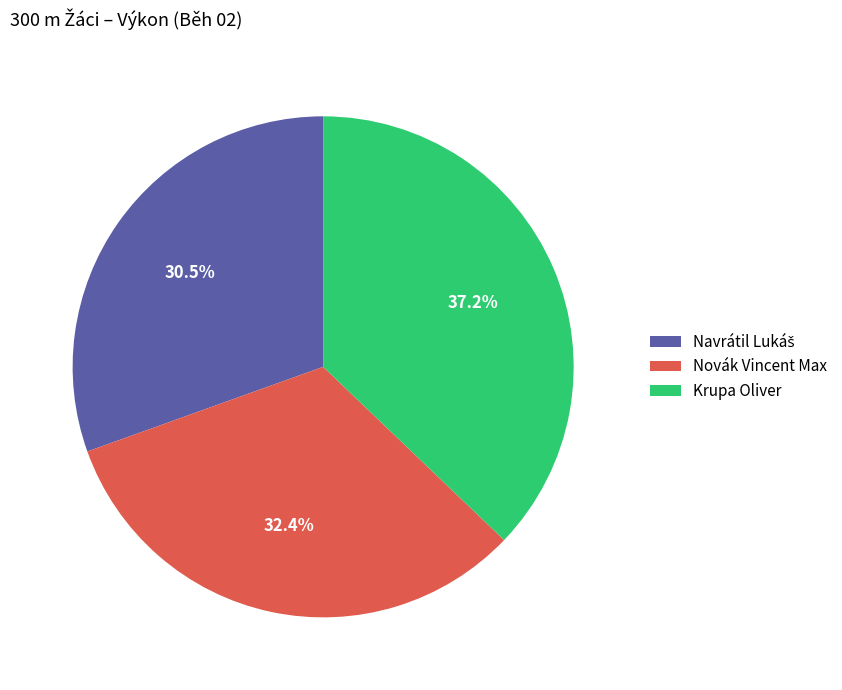

Is there any slice that represents more than half of the pie?

No